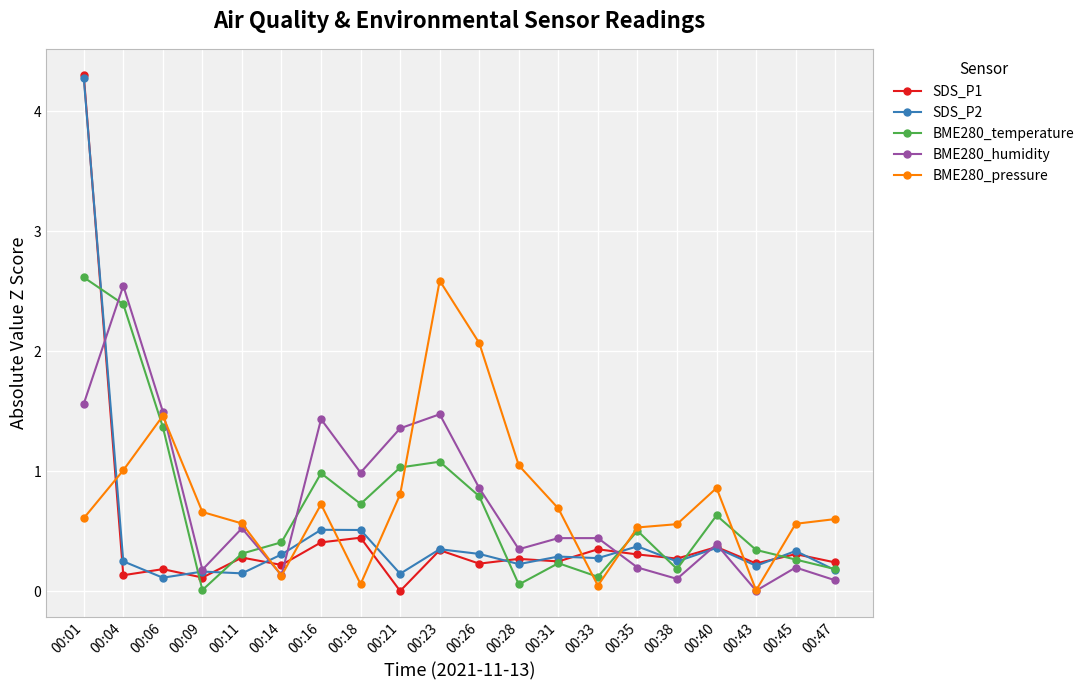

The BME280_humidity series shows 0.1 at 00:38. True or false?

True